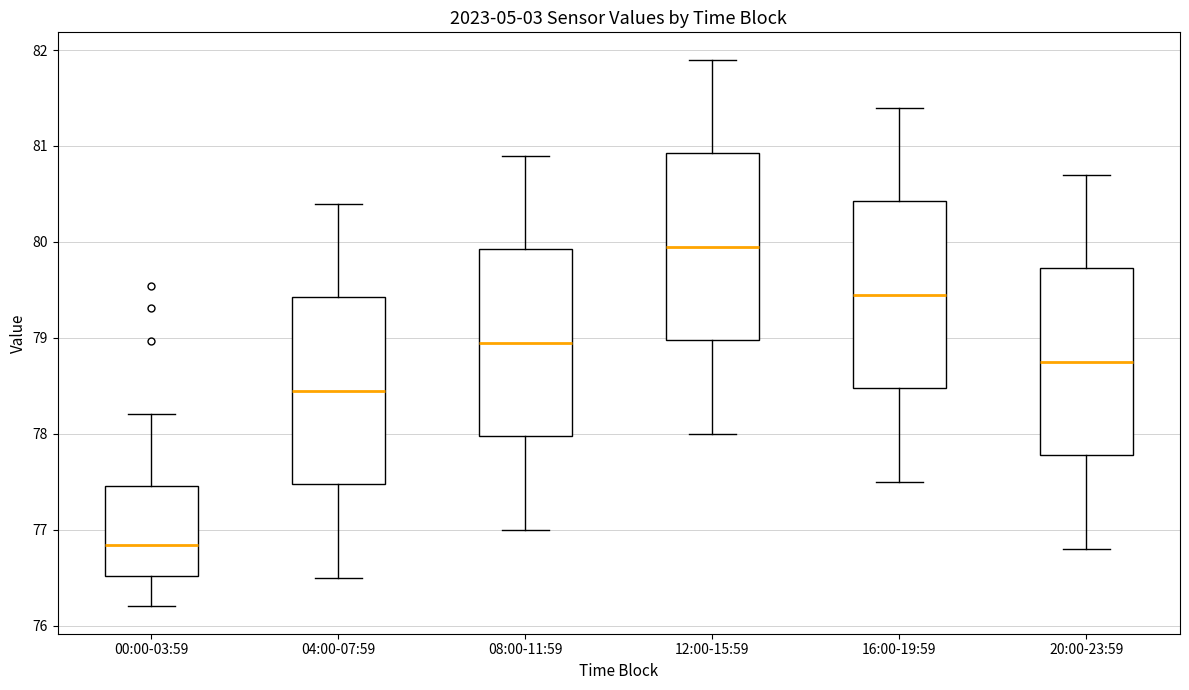

Reading left to right, transcribe this box plot: for each box, give where its median line is, the range the box spans, and where its two whiskers end, as read against the y-axis. The values are not printed on the chart, so give them approximately, as read against the axis.

00:00-03:59: median 76.8, box 76.5 to 77.5, whiskers 76.2 to 78.2
04:00-07:59: median 78.5, box 77.5 to 79.4, whiskers 76.5 to 80.4
08:00-11:59: median 79.0, box 78.0 to 79.9, whiskers 77.0 to 80.9
12:00-15:59: median 80.0, box 79.0 to 80.9, whiskers 78.0 to 81.9
16:00-19:59: median 79.5, box 78.5 to 80.4, whiskers 77.5 to 81.4
20:00-23:59: median 78.8, box 77.8 to 79.7, whiskers 76.8 to 80.7